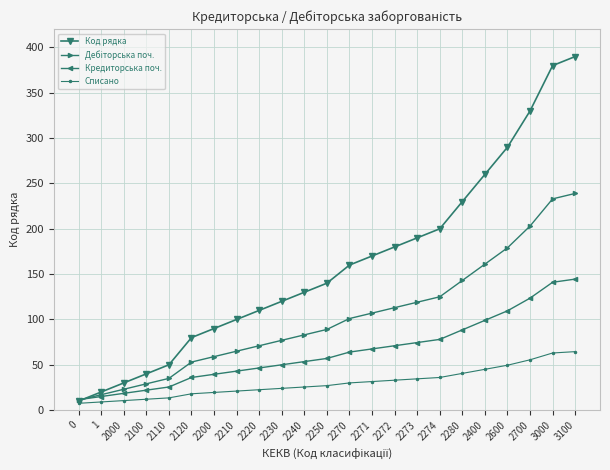

Between 2000 and 2280, which series saw the biggest shift?

Код рядка